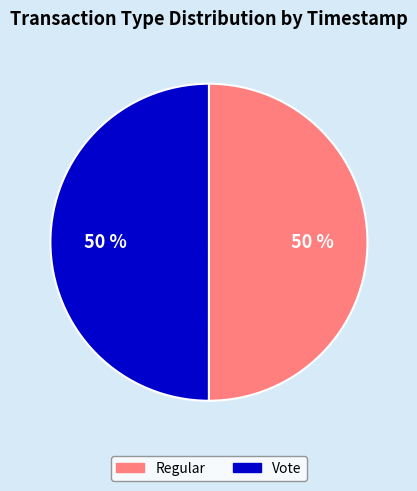

Is the sum of Regular and Vote greater than half?

Yes